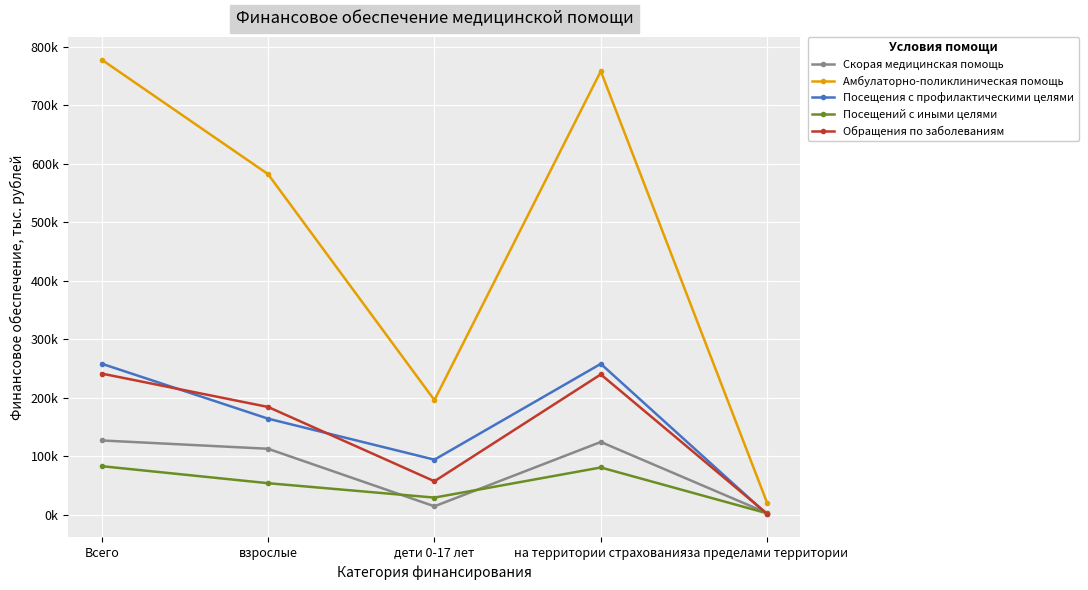

At how many categories does at least one series exceed 194313?

4